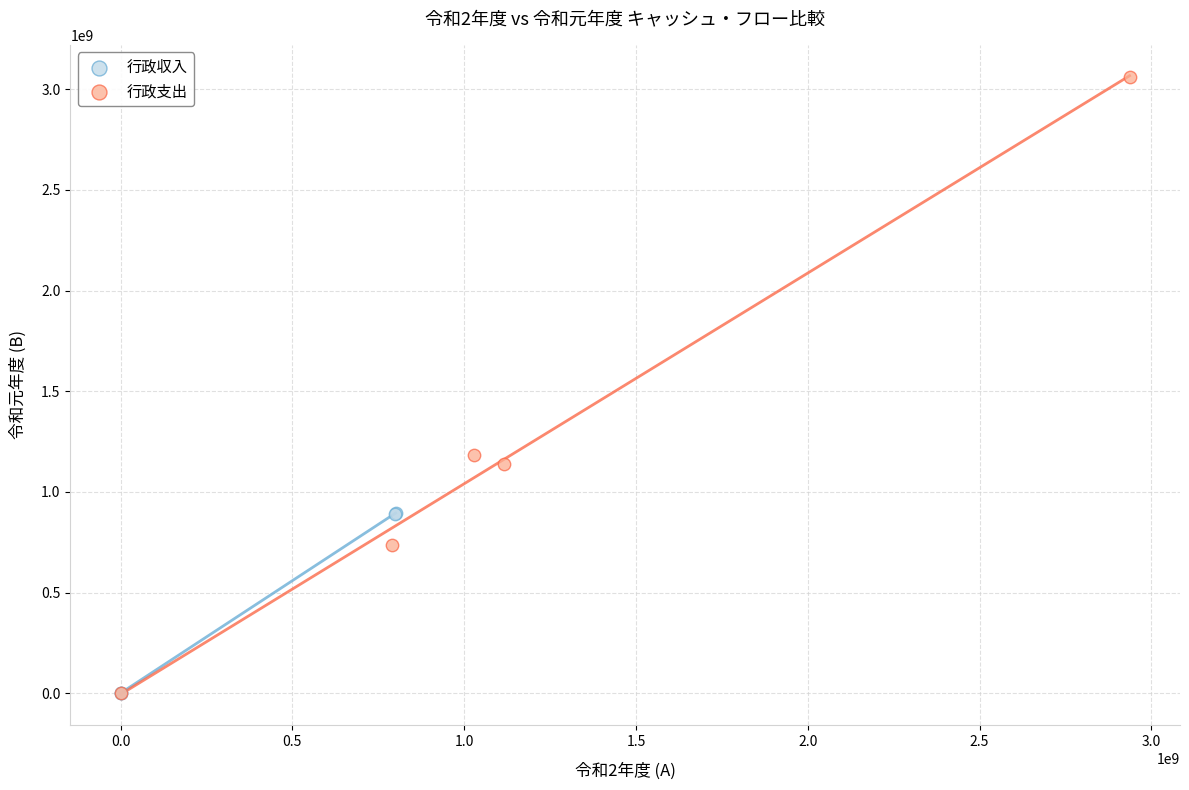

Which series contains the highest Y value?

行政支出